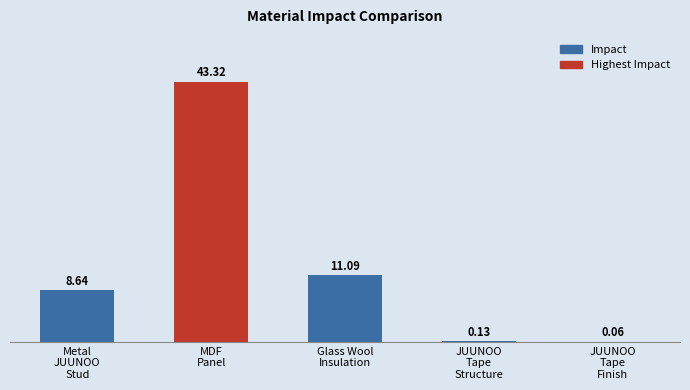

What is the difference between the values at Metal
JUUNOO
Stud and JUUNOO
Tape
Structure?

8.5